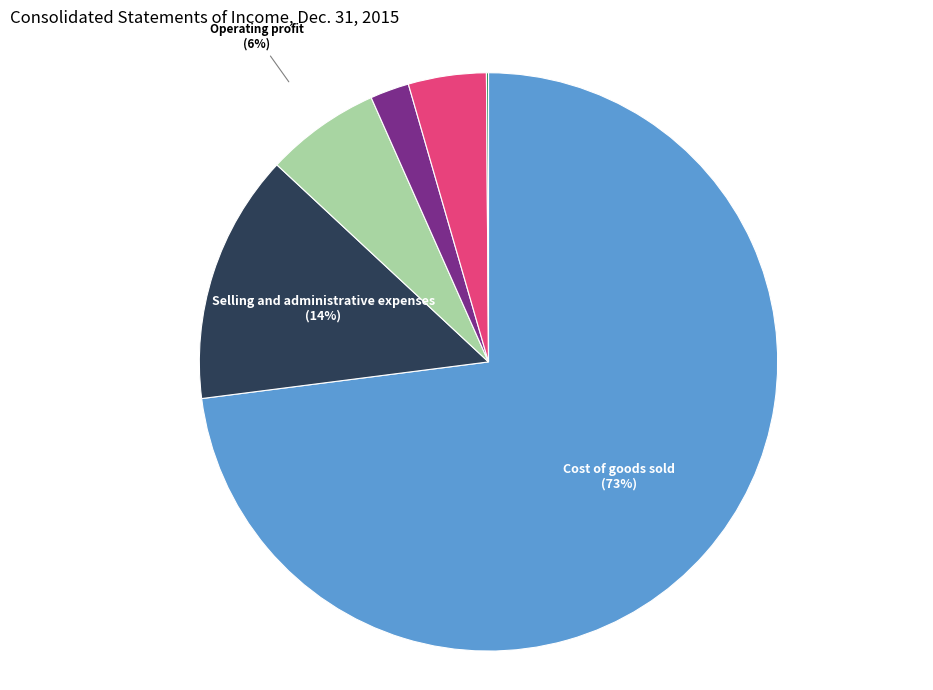

Does any single category account for the majority?

Yes